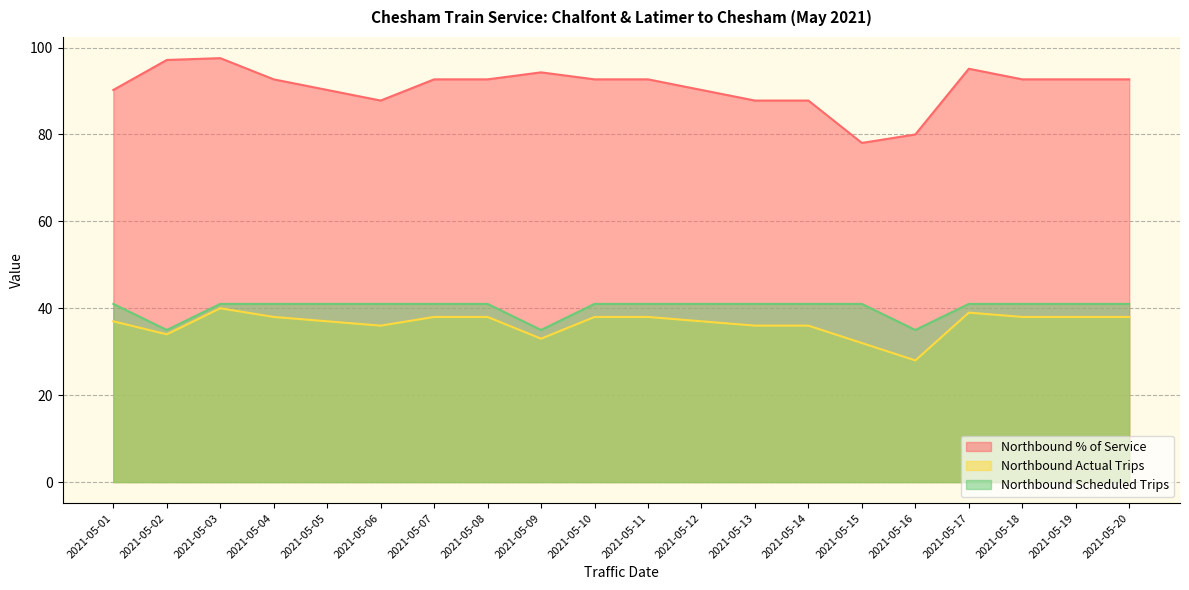

Is the value of Northbound % of Service at 2021-05-20 greater than the value of Northbound Actual Trips at 2021-05-10?

Yes